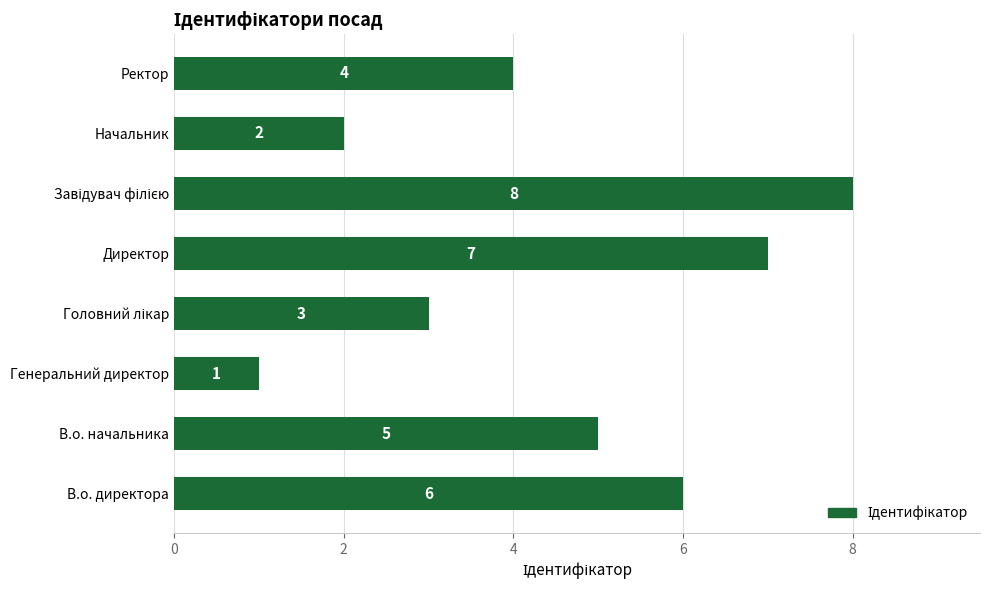

What is the sum of all values?

36